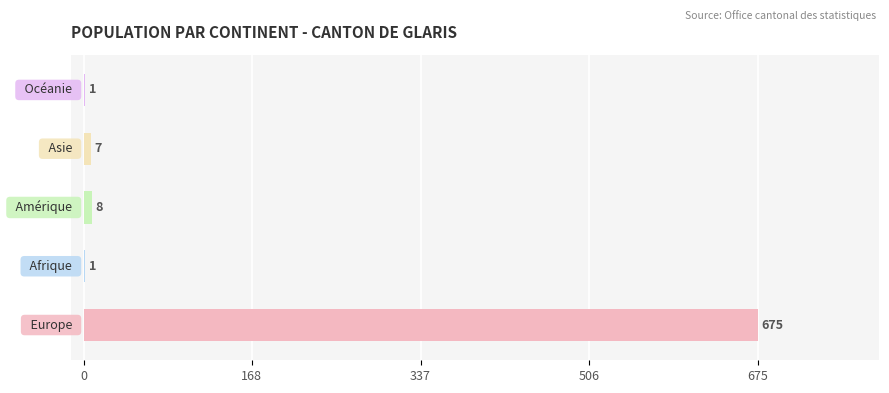

What is the sum of all values?

692